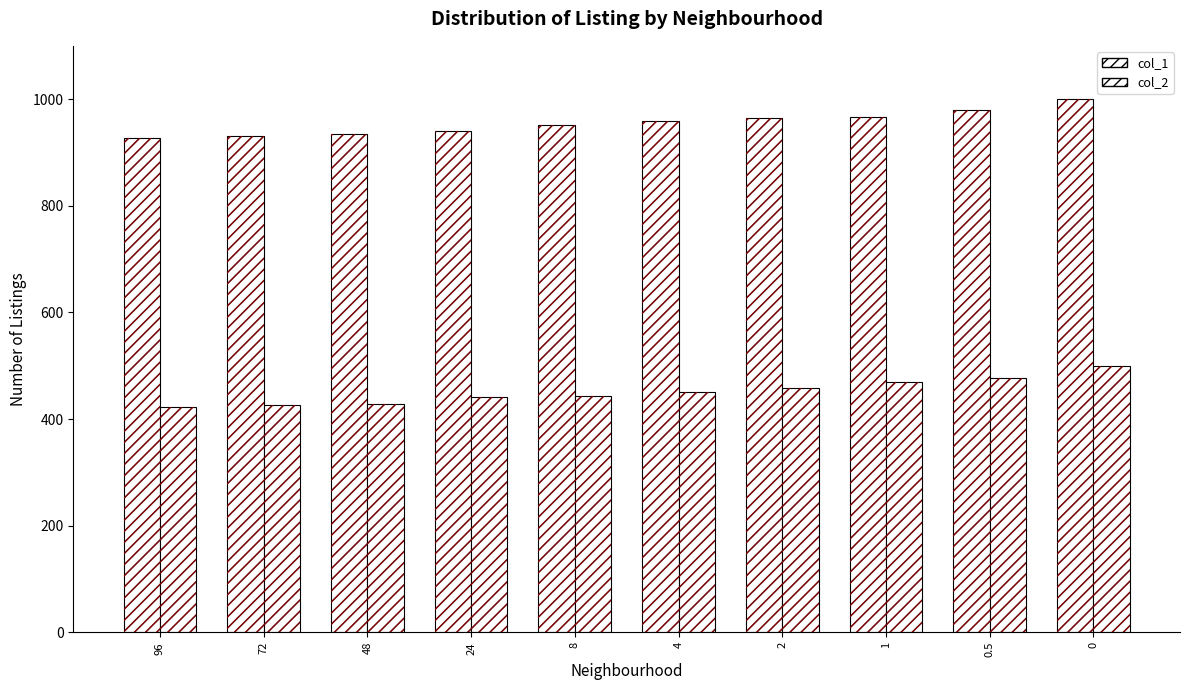

The col_2 series shows 771.0 at 1. True or false?

False